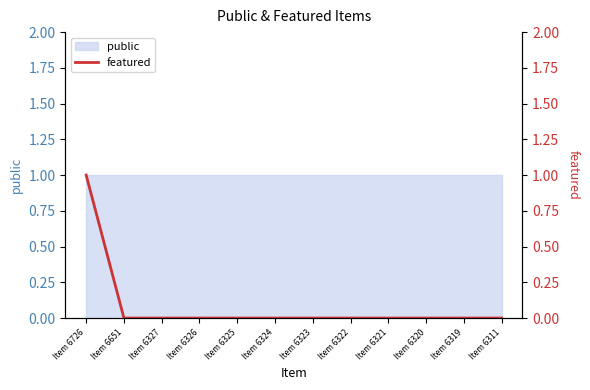

How many values are between 0 and 1?

12